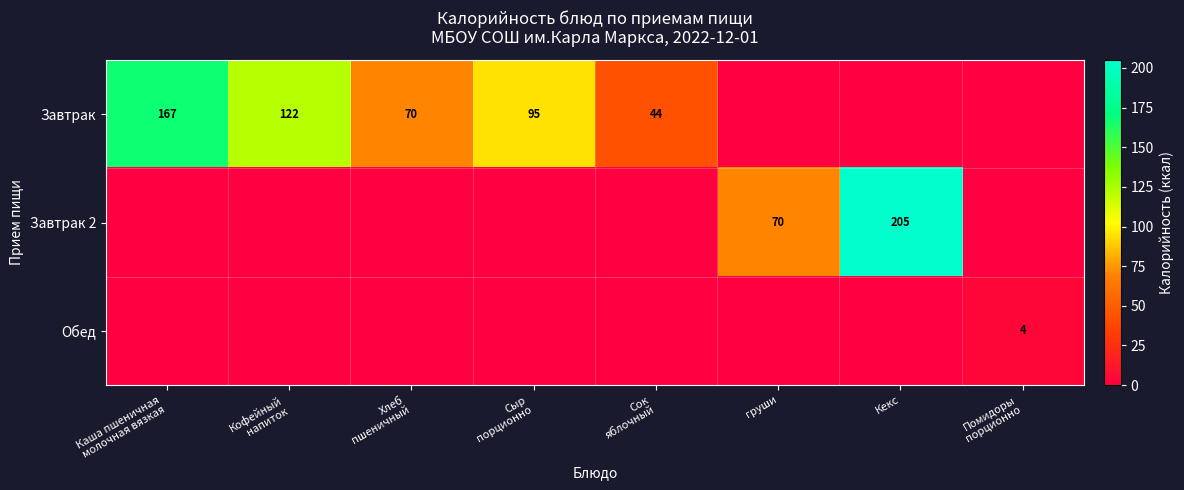

Is it true that Завтрак 2 equals 312 at Кекс?

False